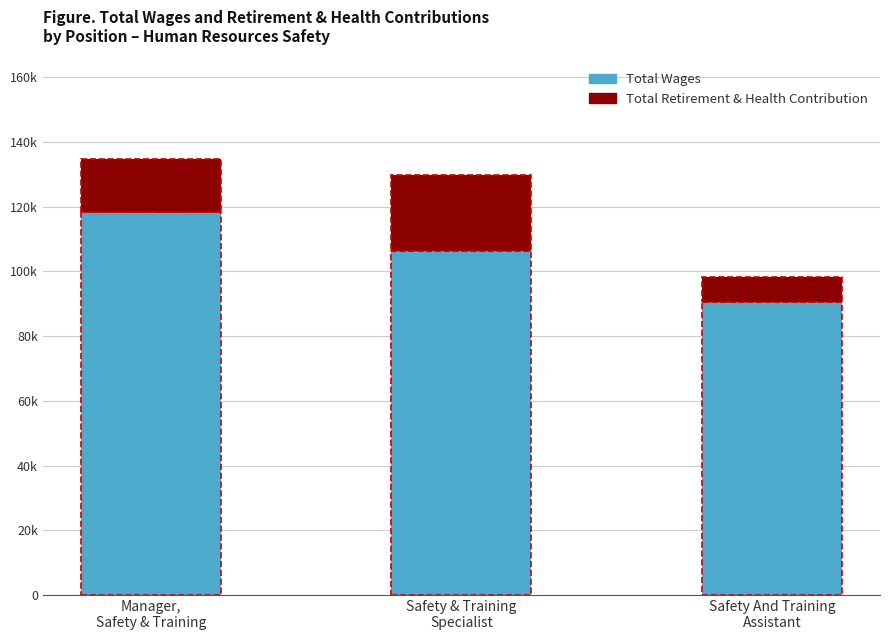

At which label does Total Wages reach its peak?

Manager,
Safety & Training